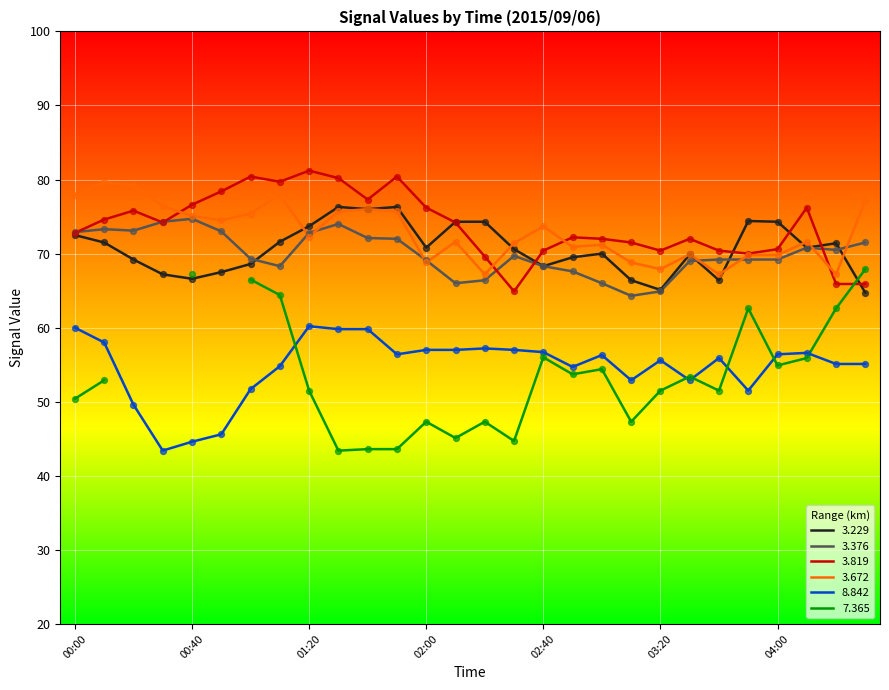

At which category is the sum across all series the highest?

01:30